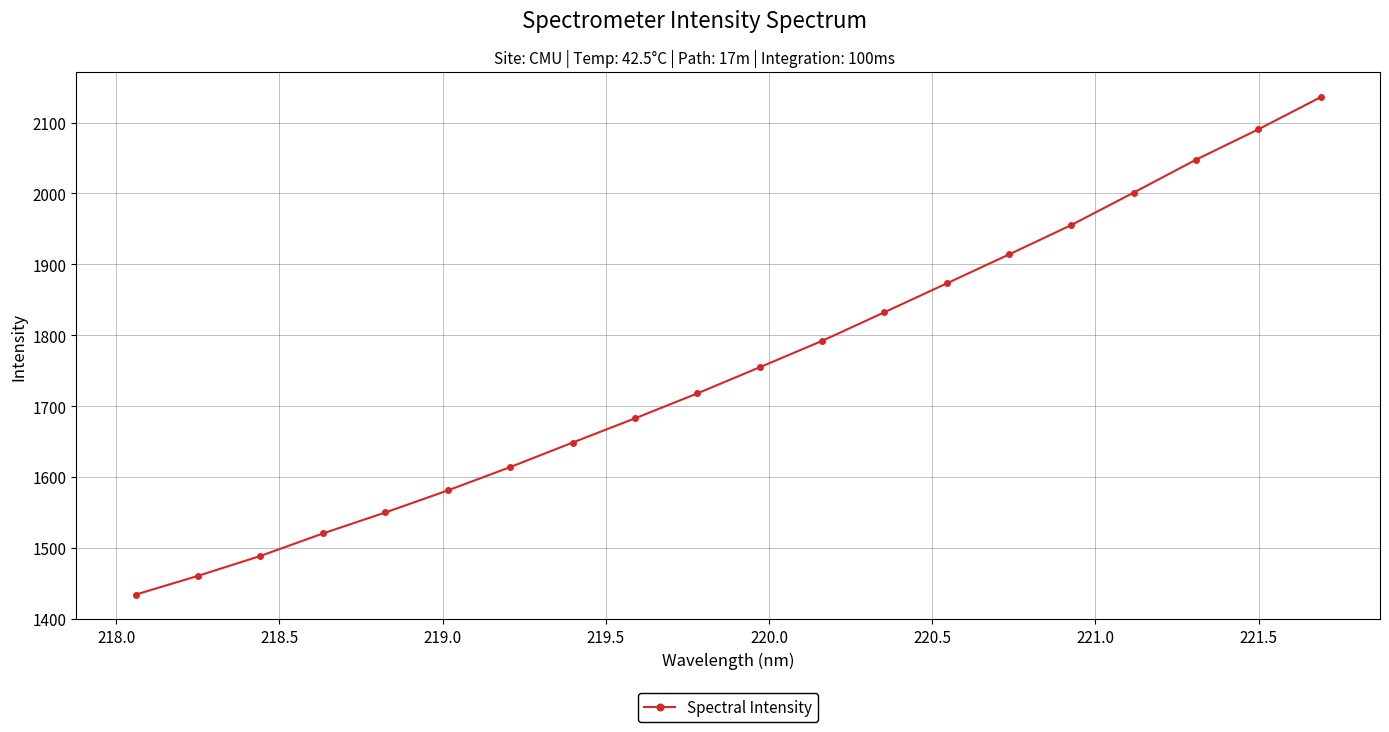

What is the minimum value shown in the chart?

1434.6